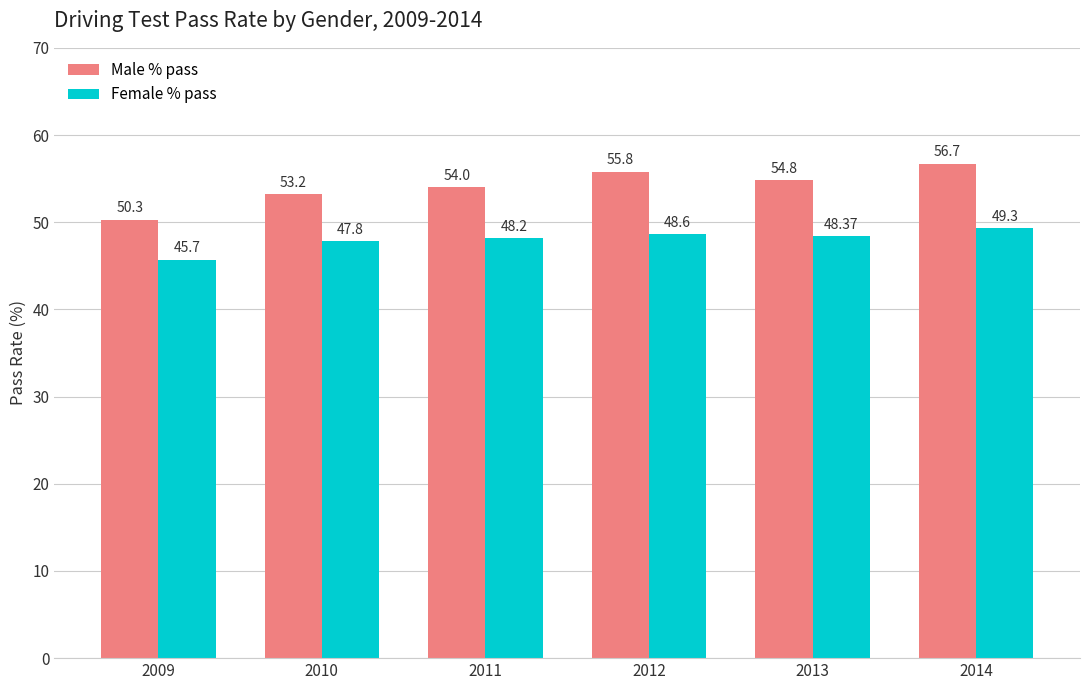

Rank the series at 2009 from lowest to highest value.

Female % pass, Male % pass